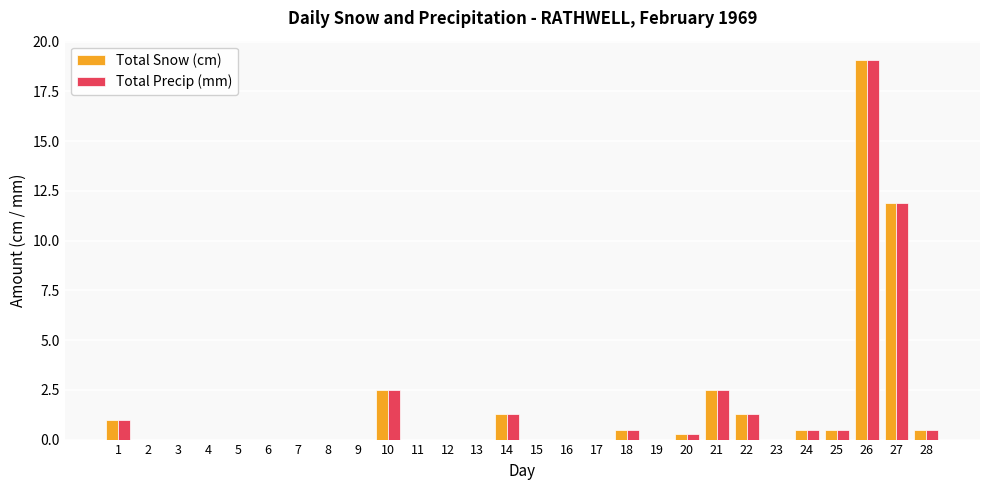

Reading left to right, list all the values displayed in this chart.

Total Snow (cm): 1=1.0	2=0.0	3=0.0	4=0.0	5=0.0	6=0.0	7=0.0	8=0.0	9=0.0	10=2.5	11=0.0	12=0.0	13=0.0	14=1.3	15=0.0	16=0.0	17=0.0	18=0.5	19=0.0	20=0.3	21=2.5	22=1.3	23=0.0	24=0.5	25=0.5	26=19.1	27=11.9	28=0.5
Total Precip (mm): 1=1.0	2=0.0	3=0.0	4=0.0	5=0.0	6=0.0	7=0.0	8=0.0	9=0.0	10=2.5	11=0.0	12=0.0	13=0.0	14=1.3	15=0.0	16=0.0	17=0.0	18=0.5	19=0.0	20=0.3	21=2.5	22=1.3	23=0.0	24=0.5	25=0.5	26=19.1	27=11.9	28=0.5